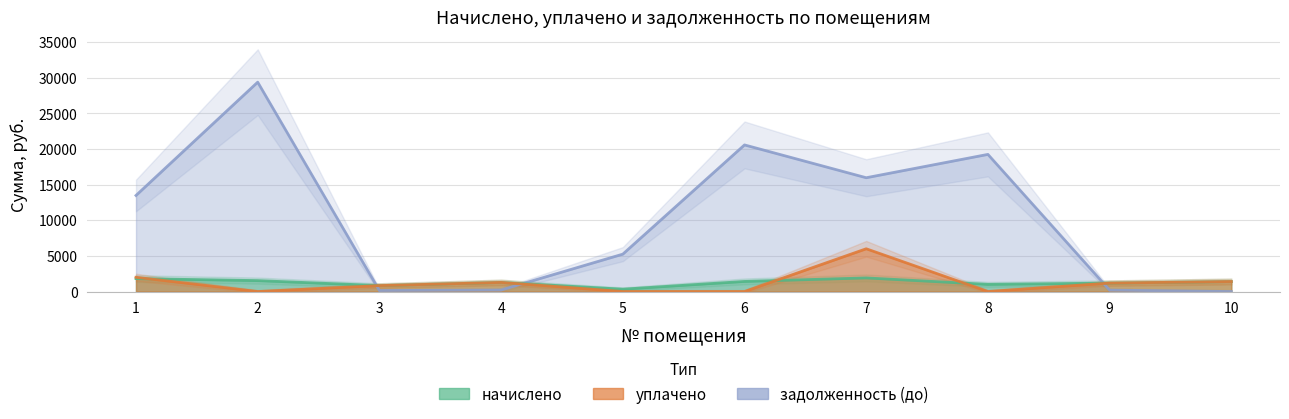

What are all the series names shown in the legend?

начислено, уплачено, задолженность (до)